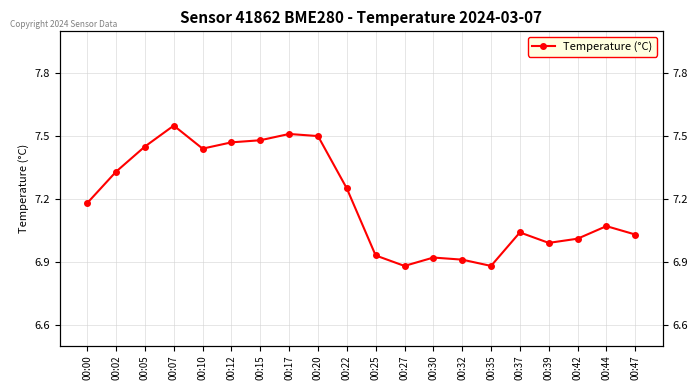

List the labels in order of value, smallest first.

00:27, 00:35, 00:32, 00:30, 00:25, 00:39, 00:42, 00:47, 00:37, 00:44, 00:00, 00:22, 00:02, 00:10, 00:05, 00:12, 00:15, 00:20, 00:17, 00:07